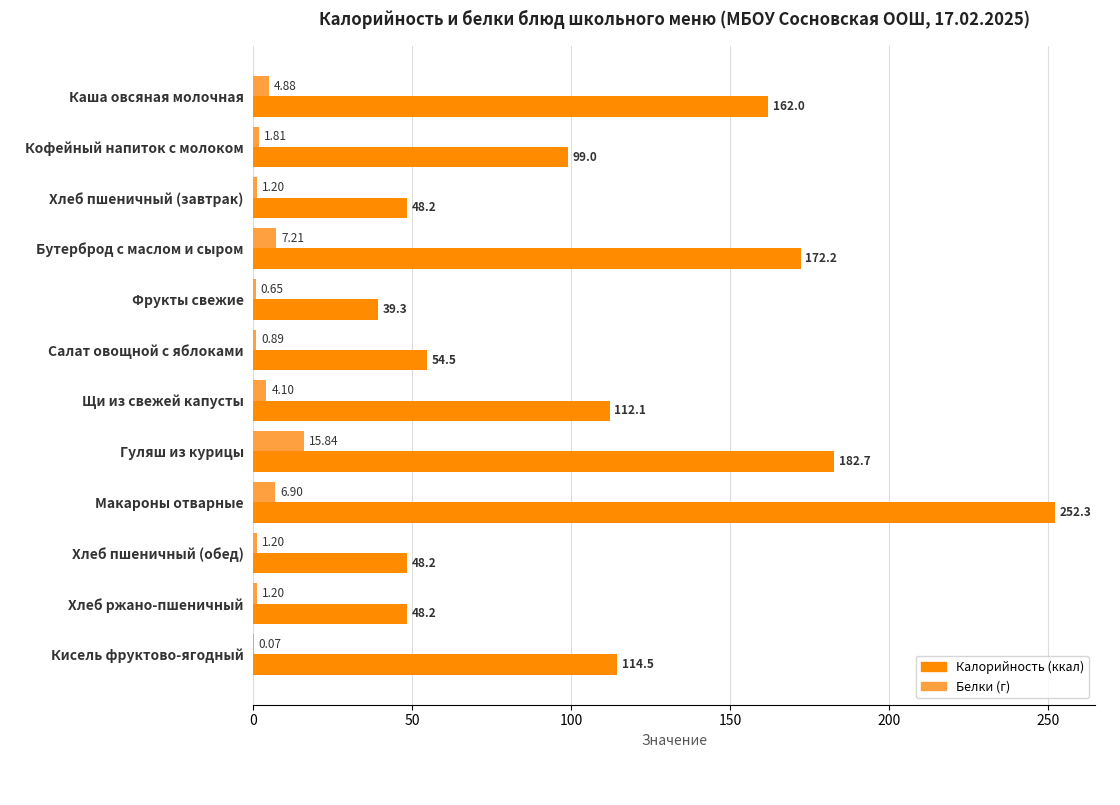

At which category is the sum across all series the highest?

Макароны отварные